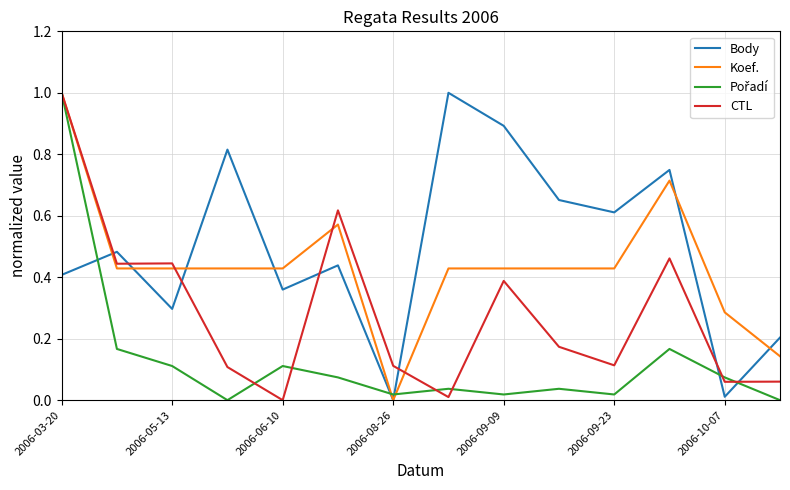

What is the greatest value displayed?

1.0